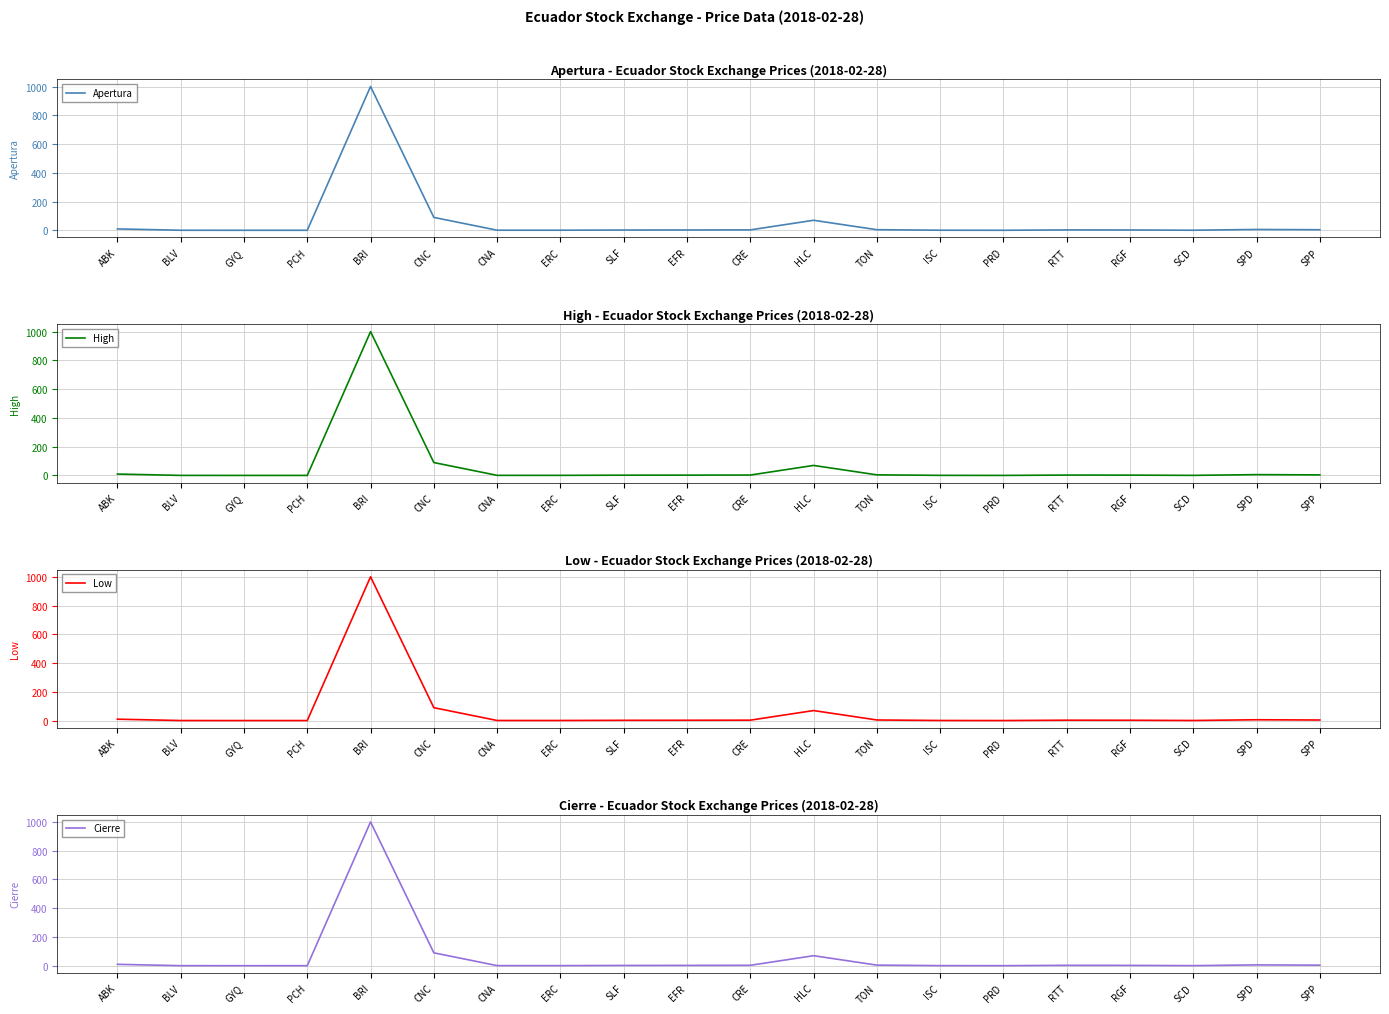

What are all the series names shown in the legend?

Apertura, High, Low, Cierre